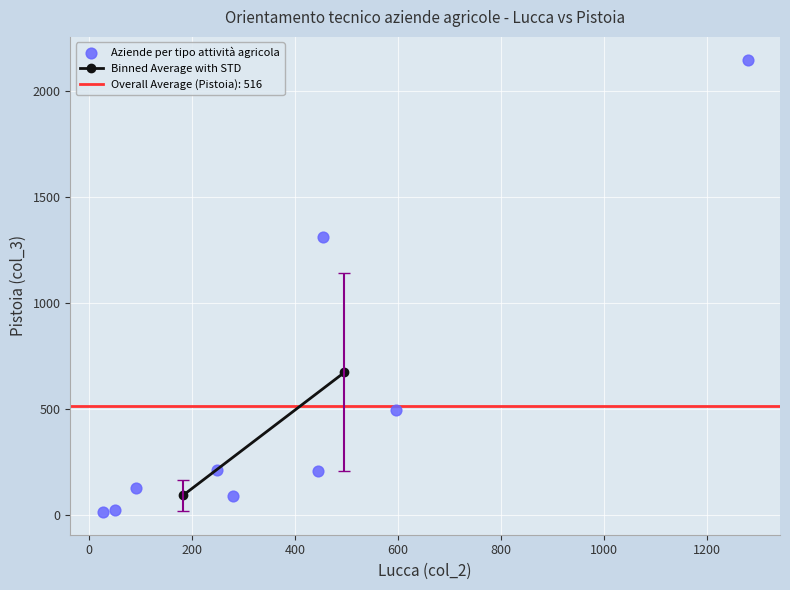

What Y value in the scatter plot is closest to 1082?

1313